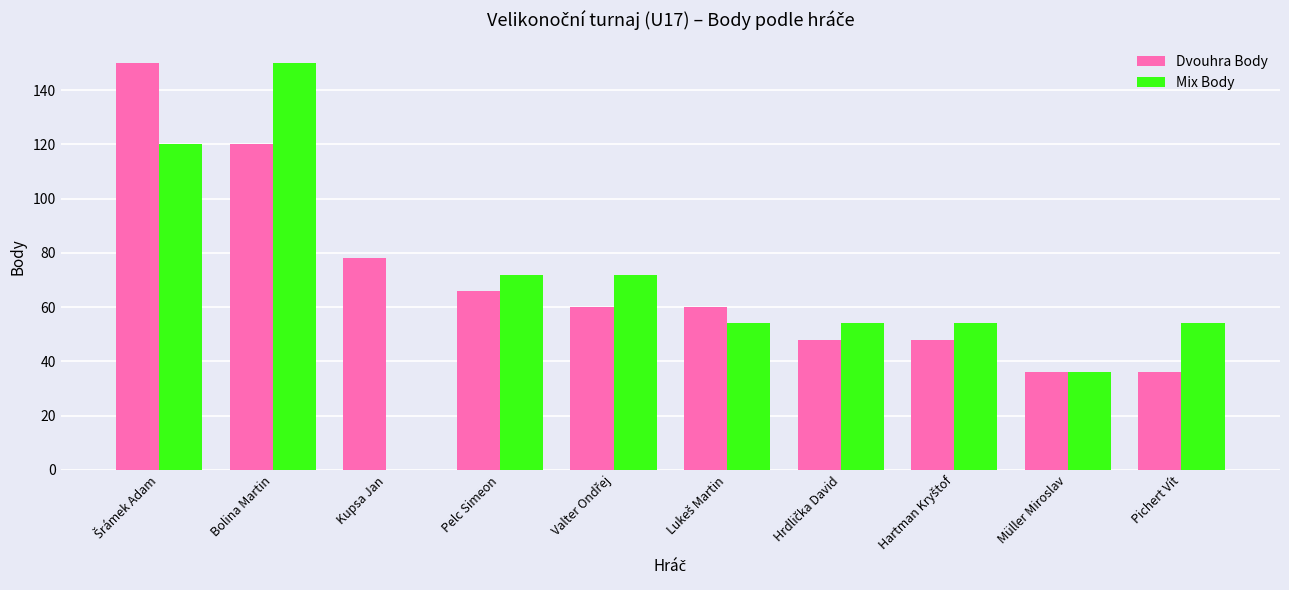

Count the Dvouhra Body values in the range 48 to 78.

6